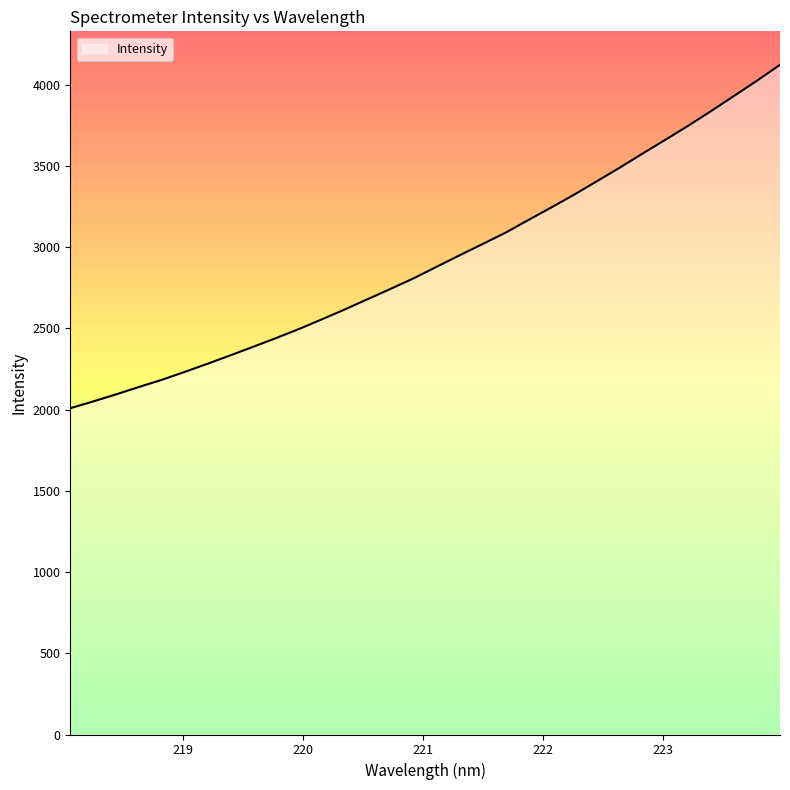

What is the difference between the maximum and minimum values?

2114.5